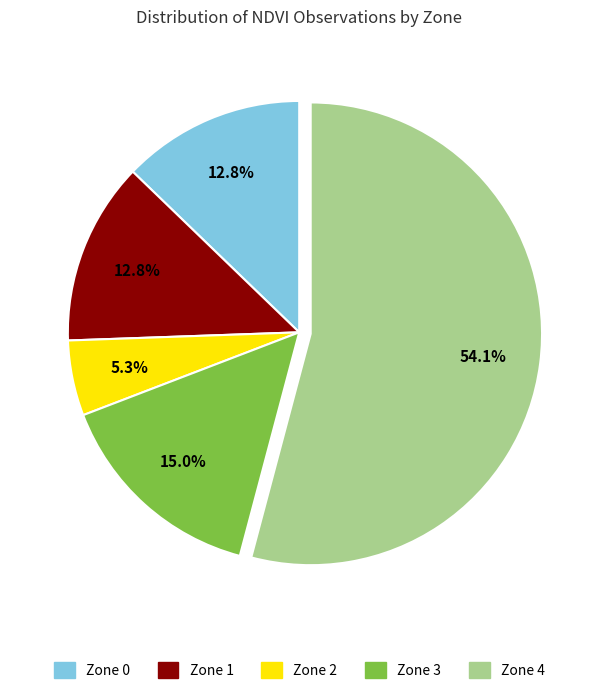

To the nearest percent, what is the average slice percentage?

20%